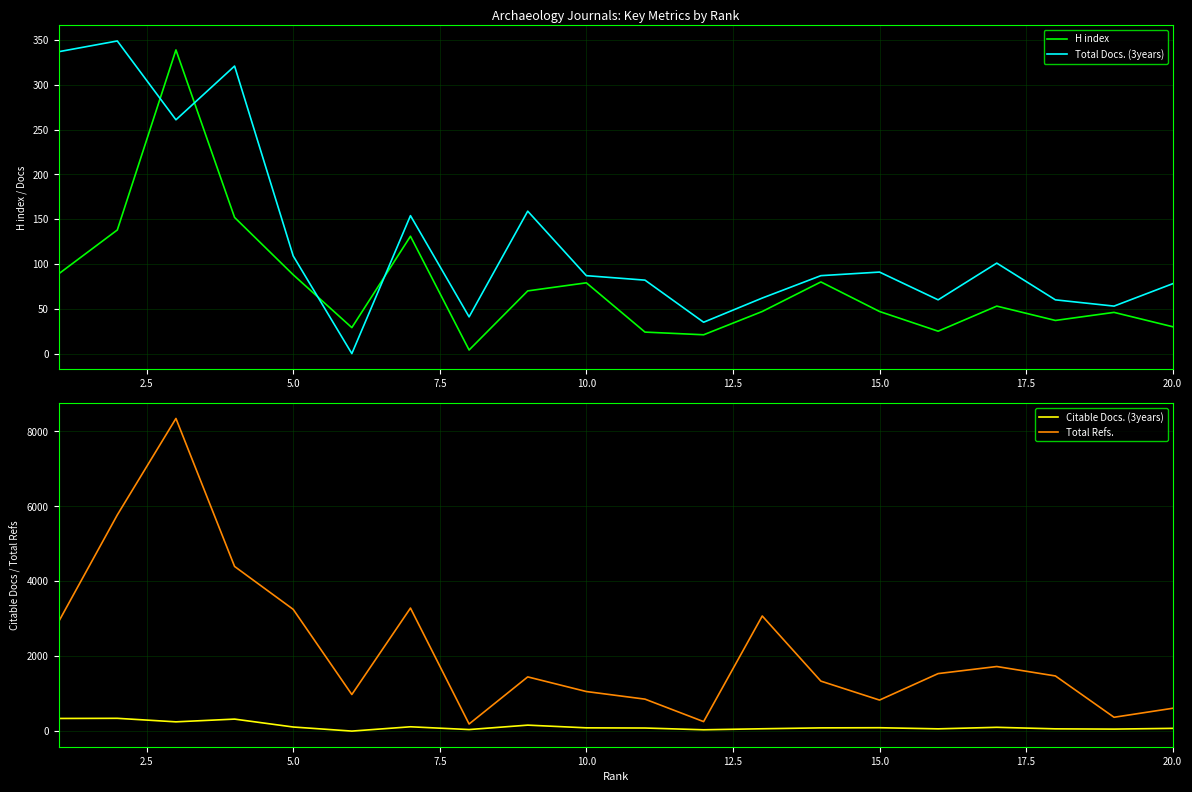

The value of Total Refs. at 20.0 is 609. True or false?

True